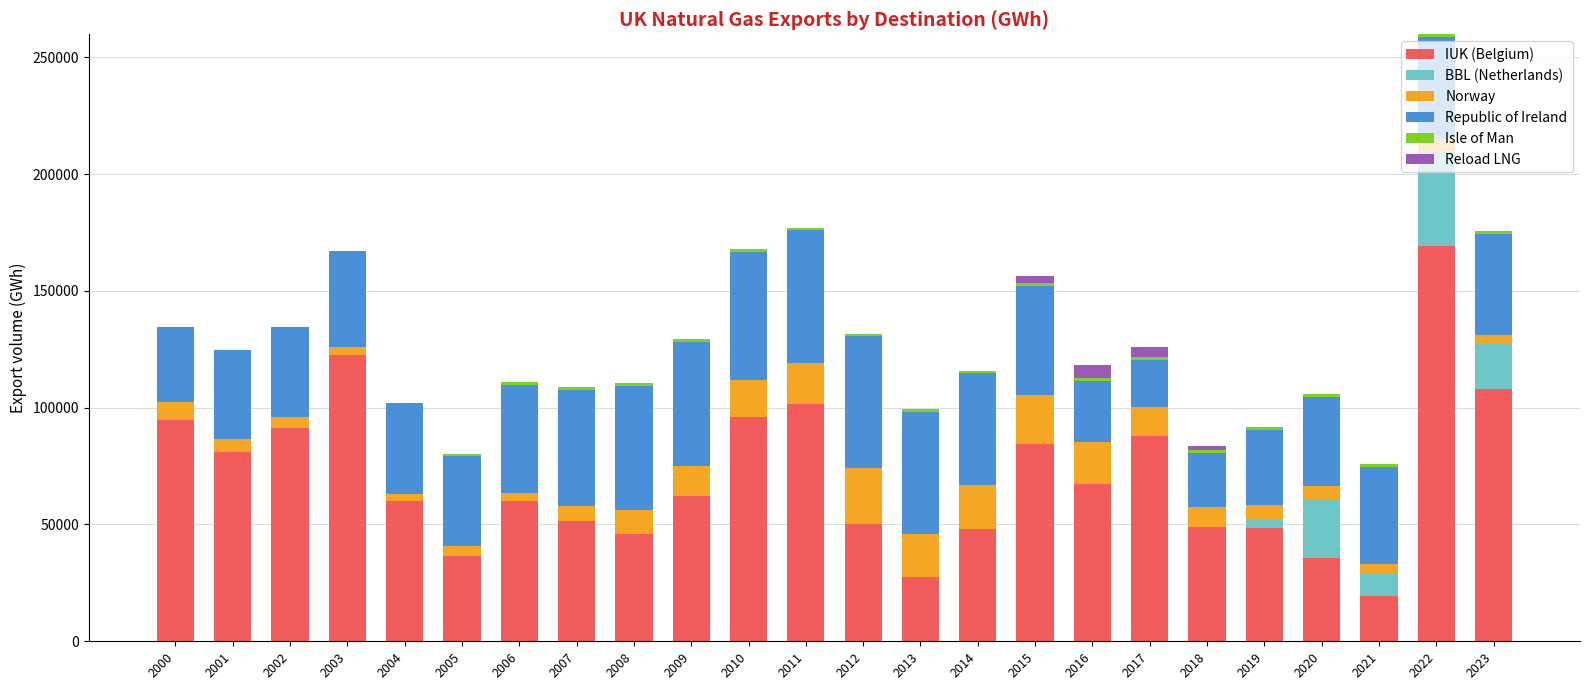

At which category is the sum across all series the highest?

2022